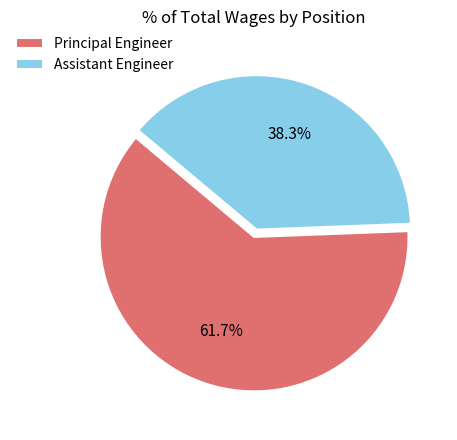

Does Principal Engineer represent more than half of the total?

Yes